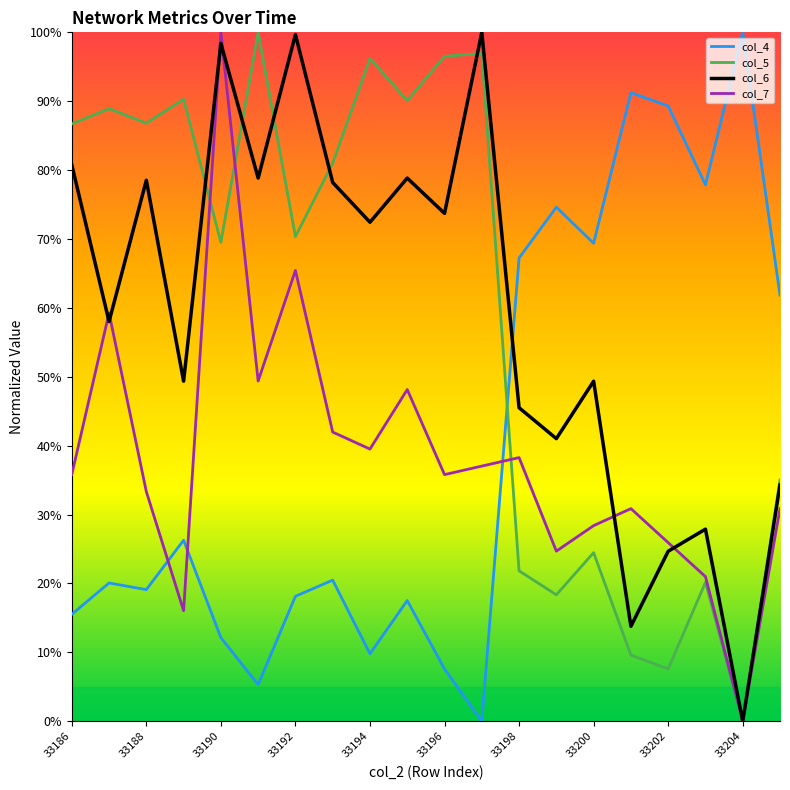

What is the difference between the second highest and second lowest values in the col_4 series?

0.9